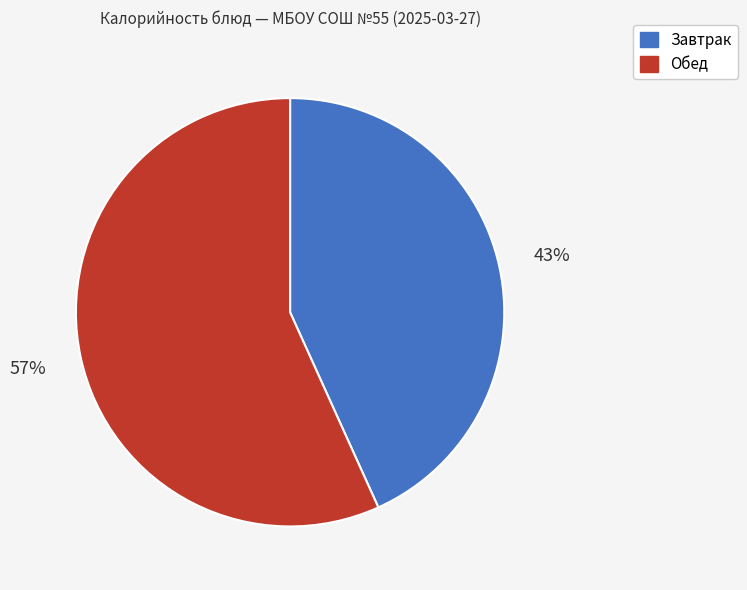

To the nearest percent, what is the average slice percentage?

50%